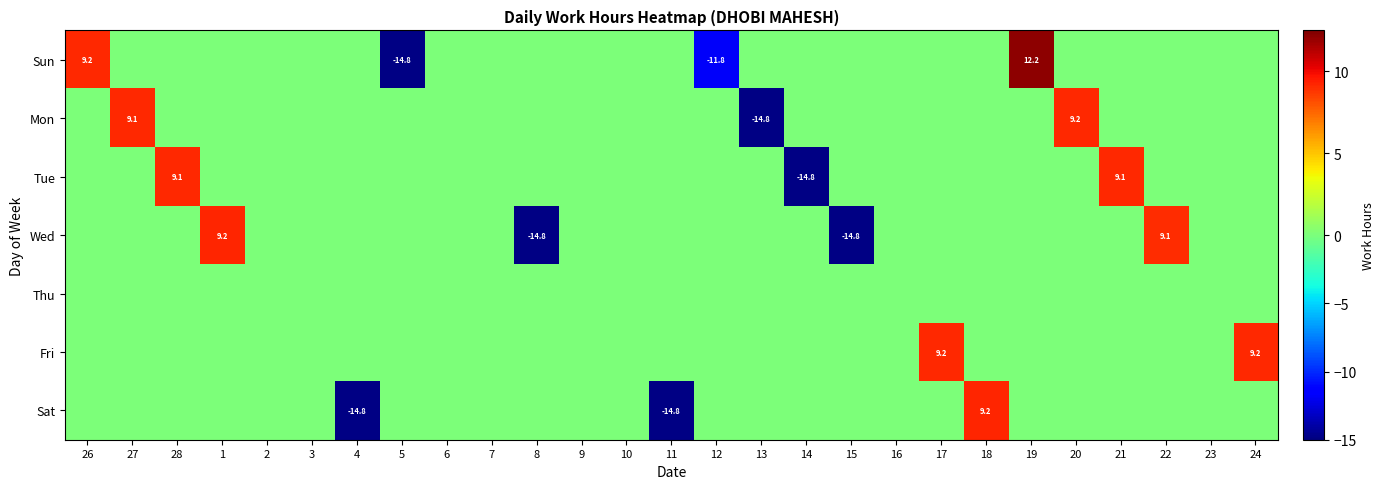

At how many categories does at least one series exceed 8?

11